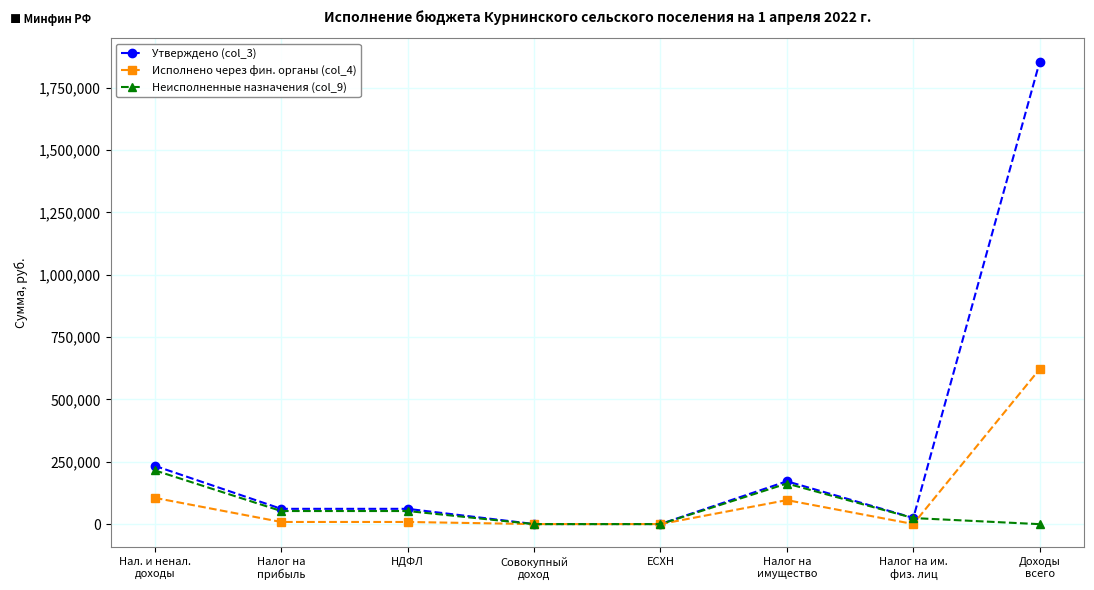

Count the number of categories in the chart.

8